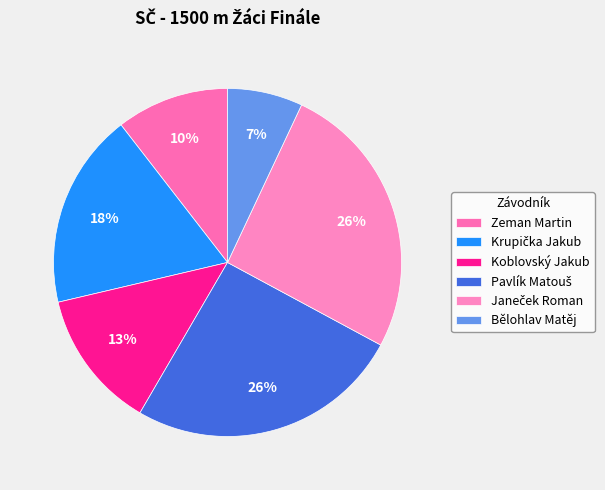

True or false: Pavlík Matouš accounts for 26% of the total.

True